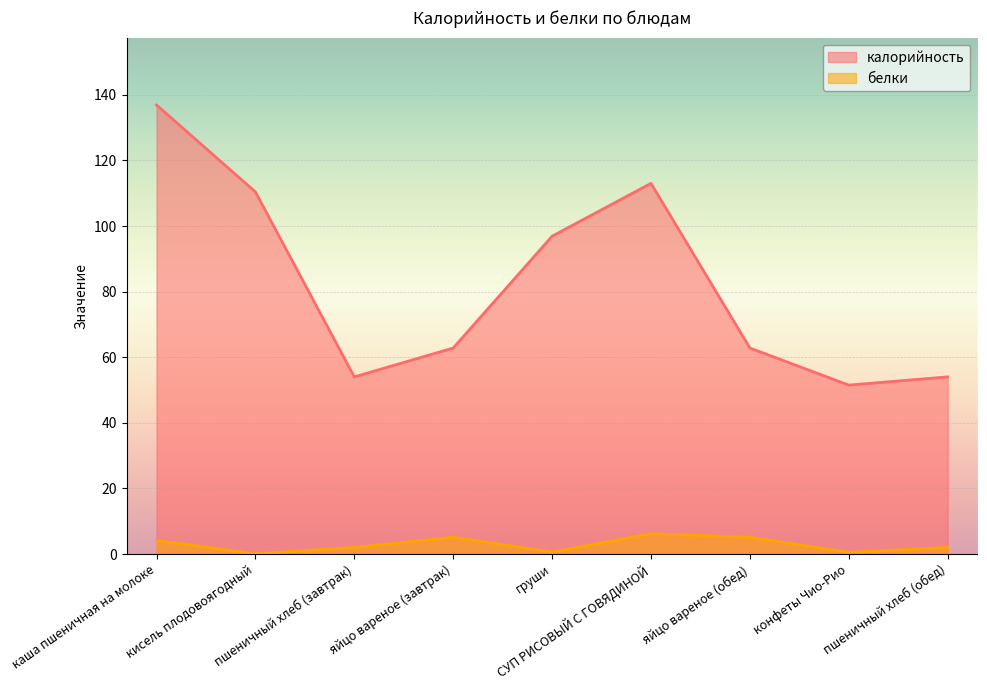

True or false: белки has a value of 2.0 at пшеничный хлеб (завтрак).

True